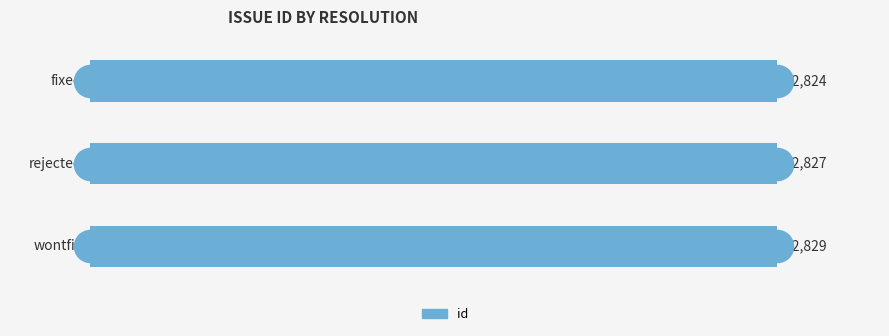

Reading bottom to top, extract all data points from this chart.

12829	12827	12824